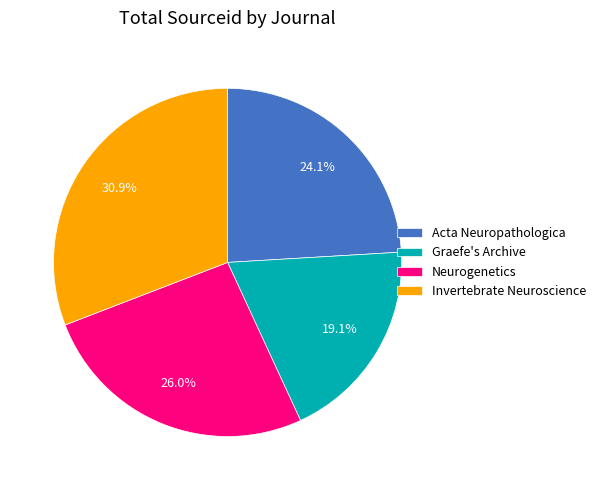

To the nearest percent, what percentage of the pie is Acta Neuropathologica?

24%